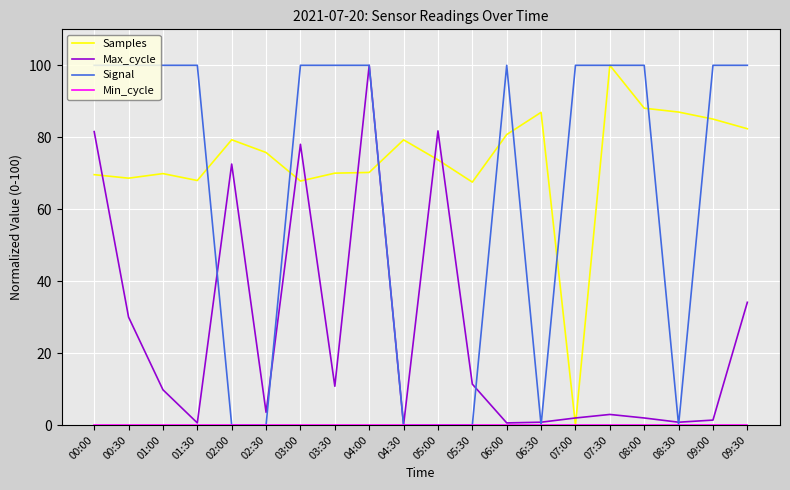

After their last crossing, which series has the higher values: Max_cycle or Samples?

Samples